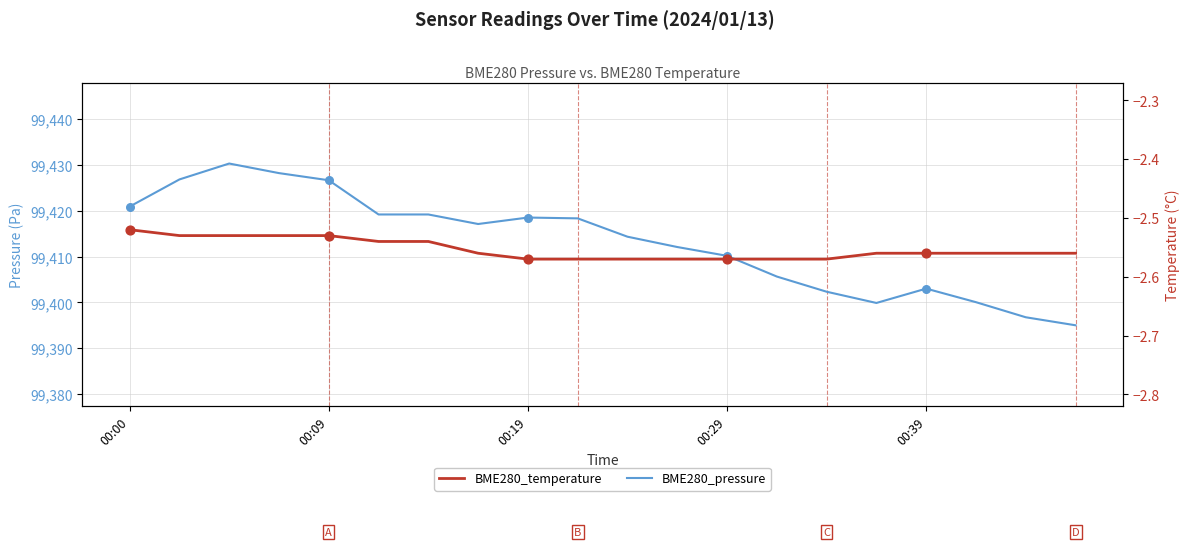

Which series reaches the minimum Y coordinate?

BME280_temperature